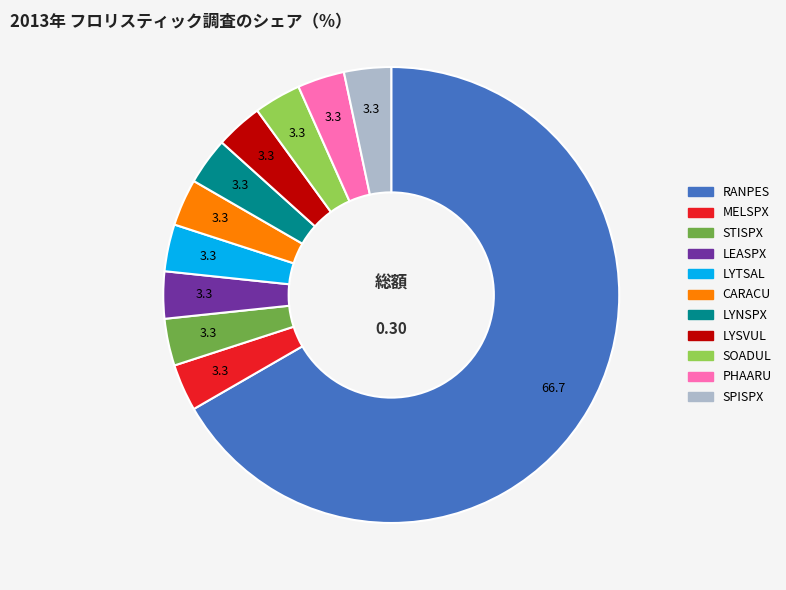

True or false: RANPES accounts for 53% of the total.

False